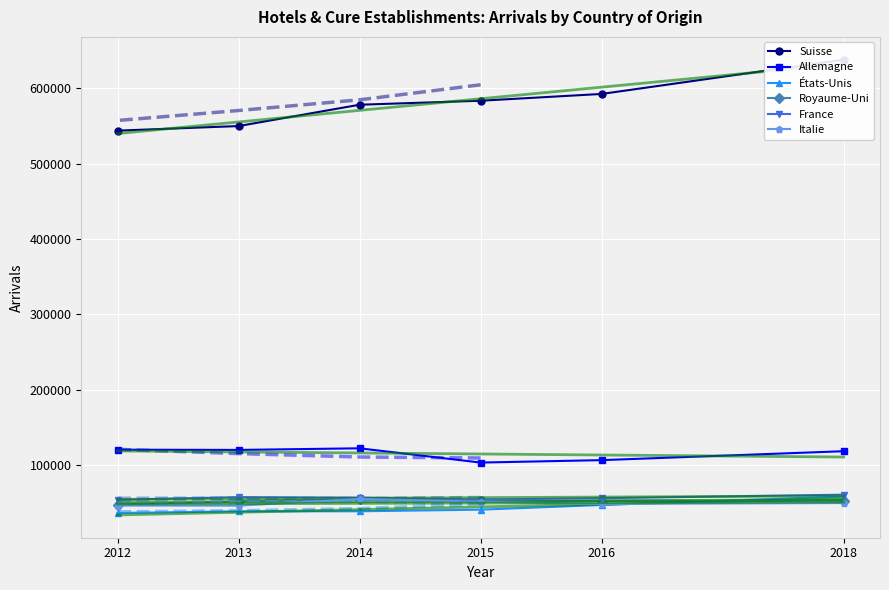

The value of Italie at 2015 is 83546. True or false?

False